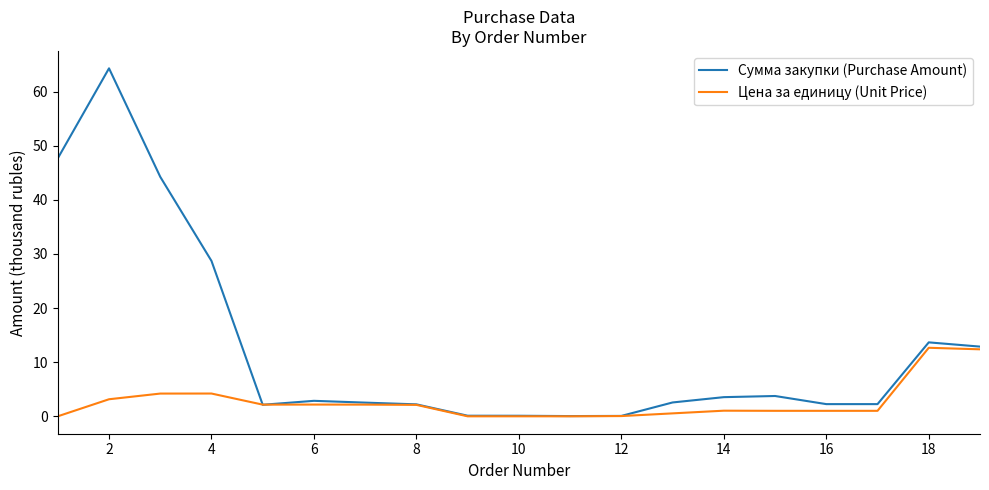

Which series has the largest total across all categories?

Сумма закупки (Purchase Amount)